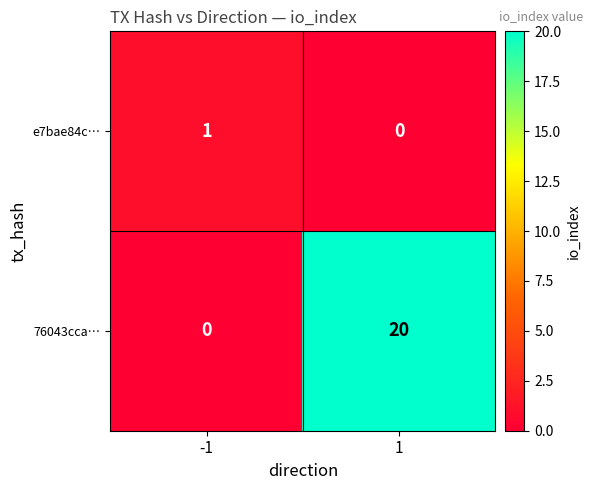

What is the difference between the 76043cca… values at -1 and 1?

20